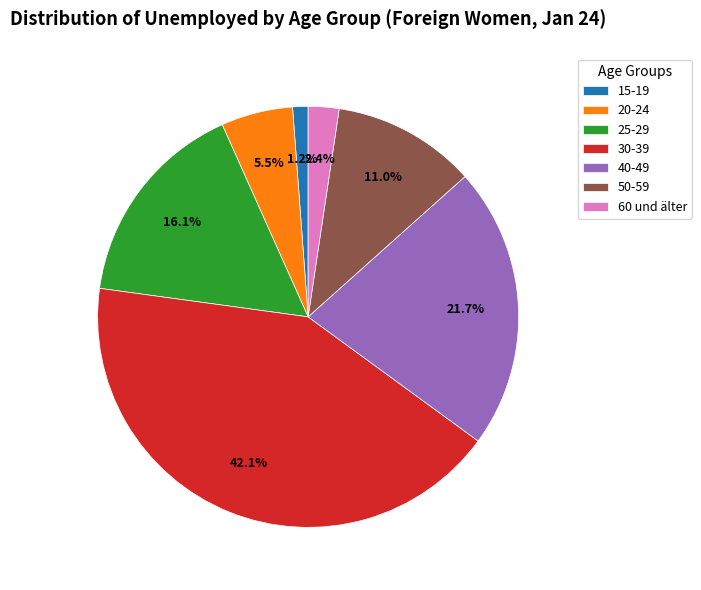

Which has a higher value, 15-19 or 60 und älter?

60 und älter